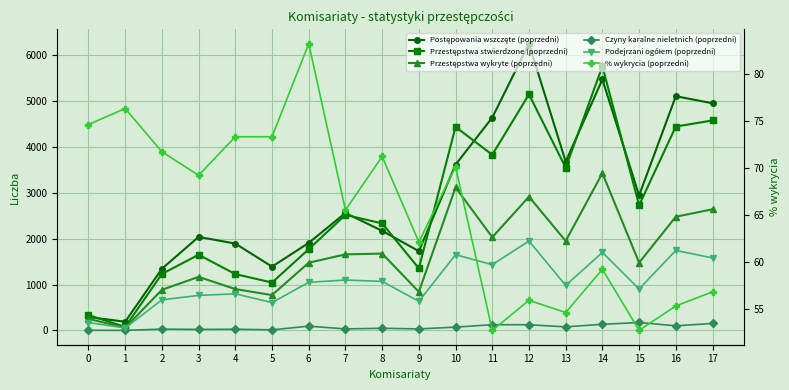

Read the Przestępstwa stwierdzone (poprzedni) value at 14.

5761.0